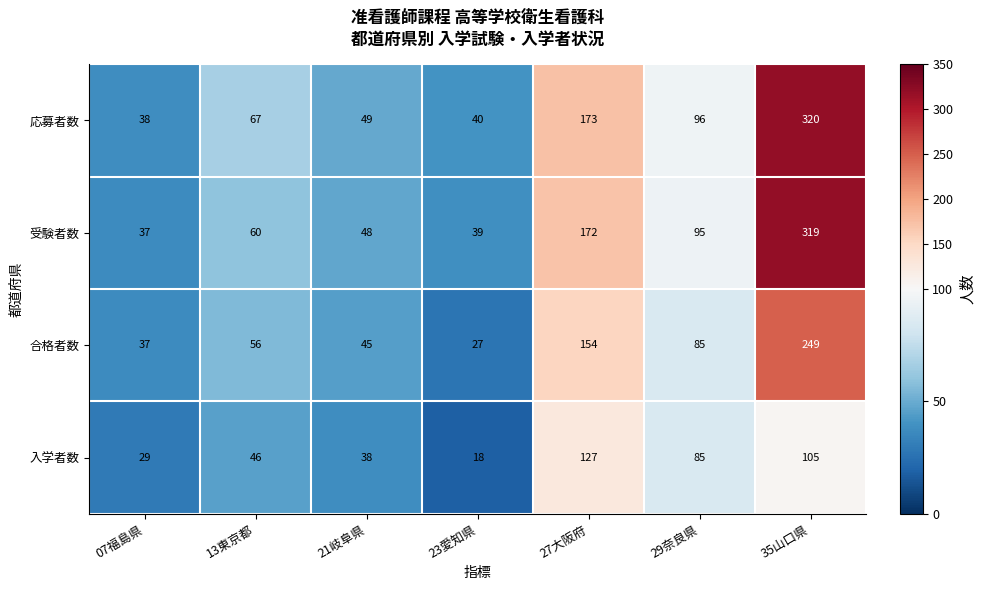

Reading right to left, list all the values displayed in this chart.

応募者数: 320	96	173	40	49	67	38
受験者数: 319	95	172	39	48	60	37
合格者数: 249	85	154	27	45	56	37
入学者数: 105	85	127	18	38	46	29